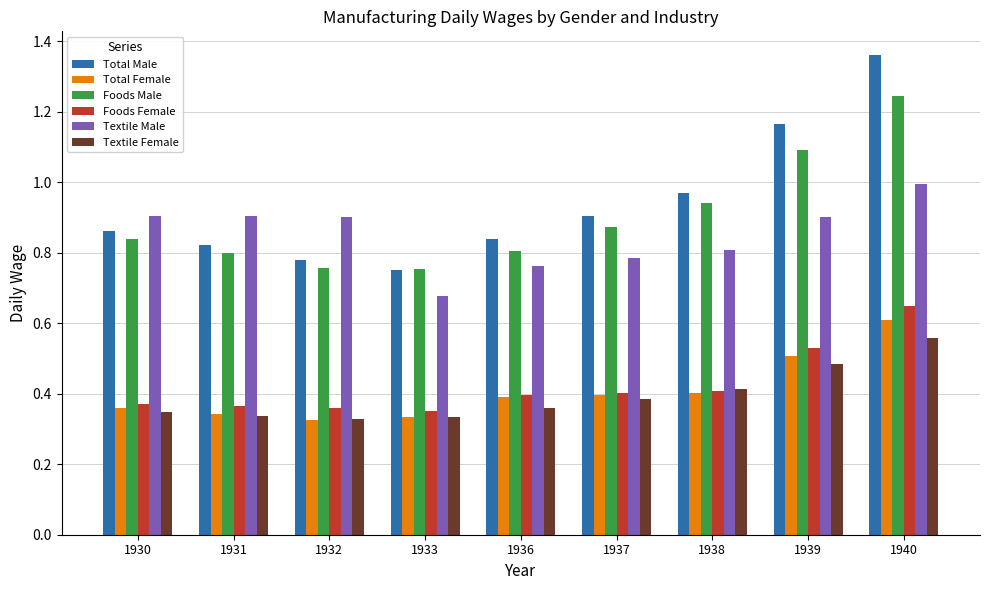

Which series has the widest spread of values?

Total Male